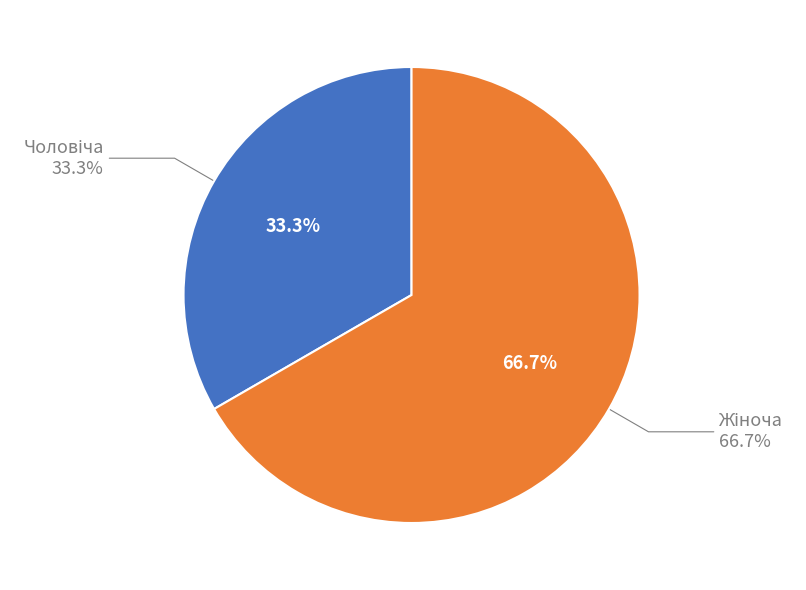

True or false: Чоловіча accounts for 33% of the total.

True